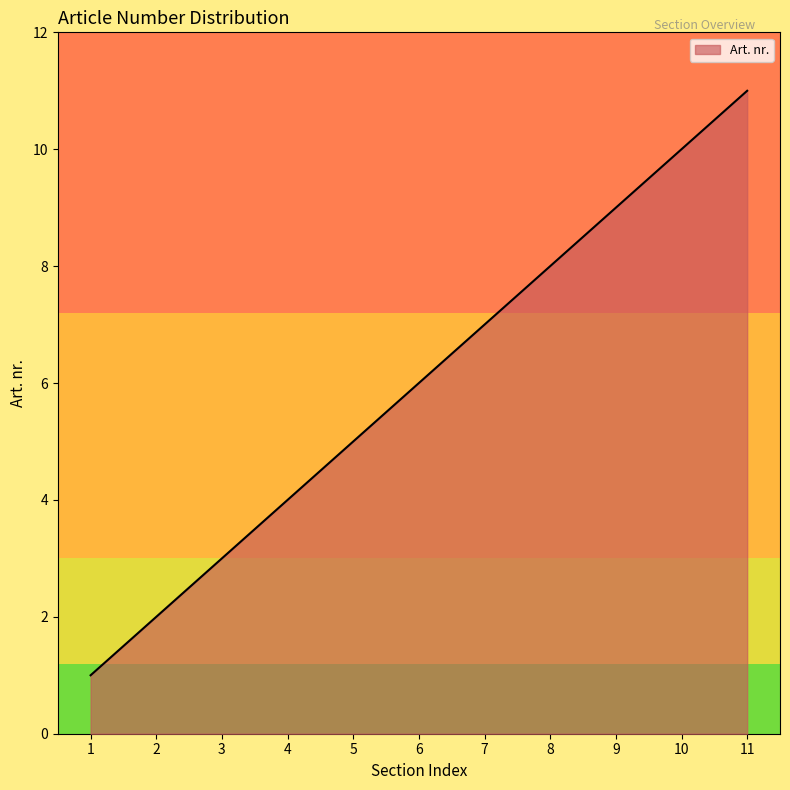

At which category does the chart reach its peak across all series?

11